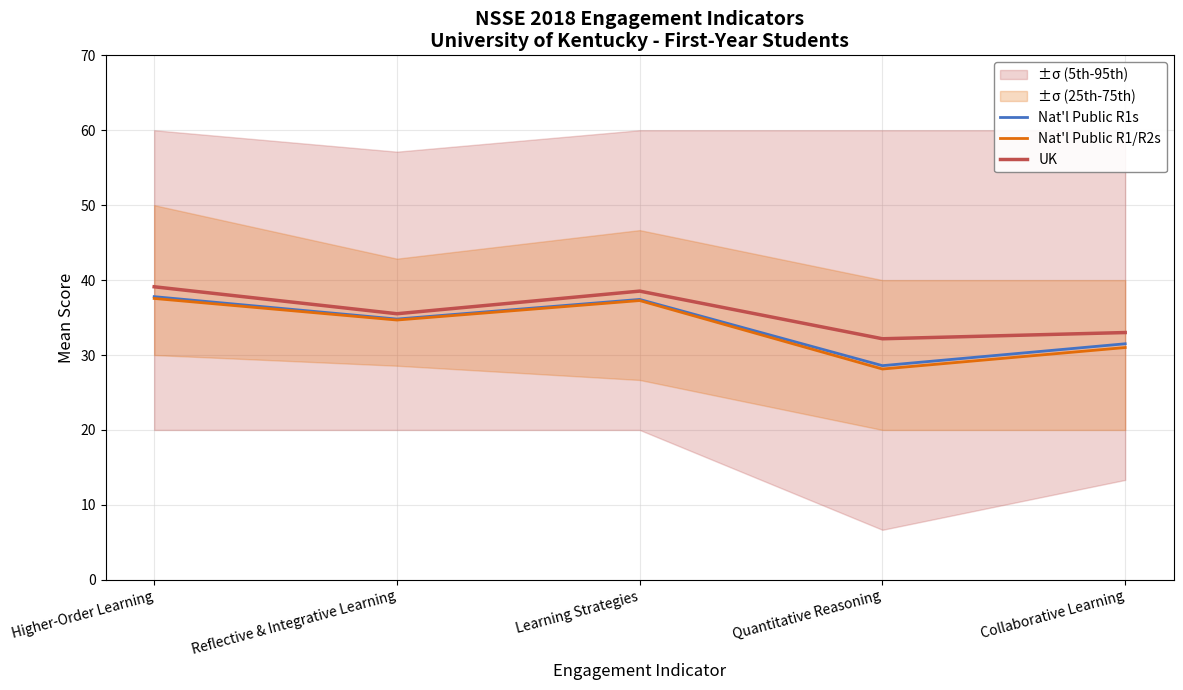

Count the number of categories in the chart.

5